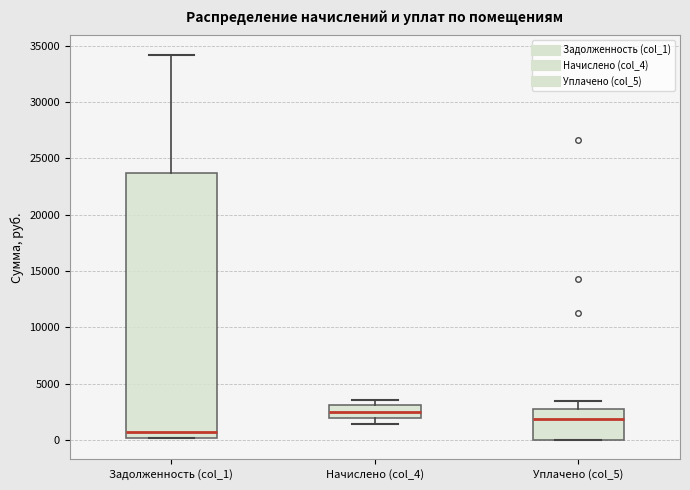

Reading left to right, read every box against the y-axis: the position of its median line, the range the box covers, and the ends of its whiskers. The values are not printed on the chart, so give them approximately, as read against the axis.

Задолженность (col_1): median 500, box 0 to 23500, whiskers 0 to 34000
Начислено (col_4): median 2500, box 2000 to 3000, whiskers 1500 to 3500
Уплачено (col_5): median 2000, box 0 to 3000, whiskers 0 to 3500